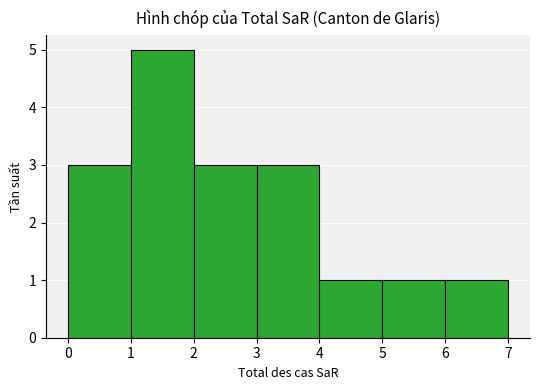

Over which range of the x-axis is the bar tallest?

1 to 2